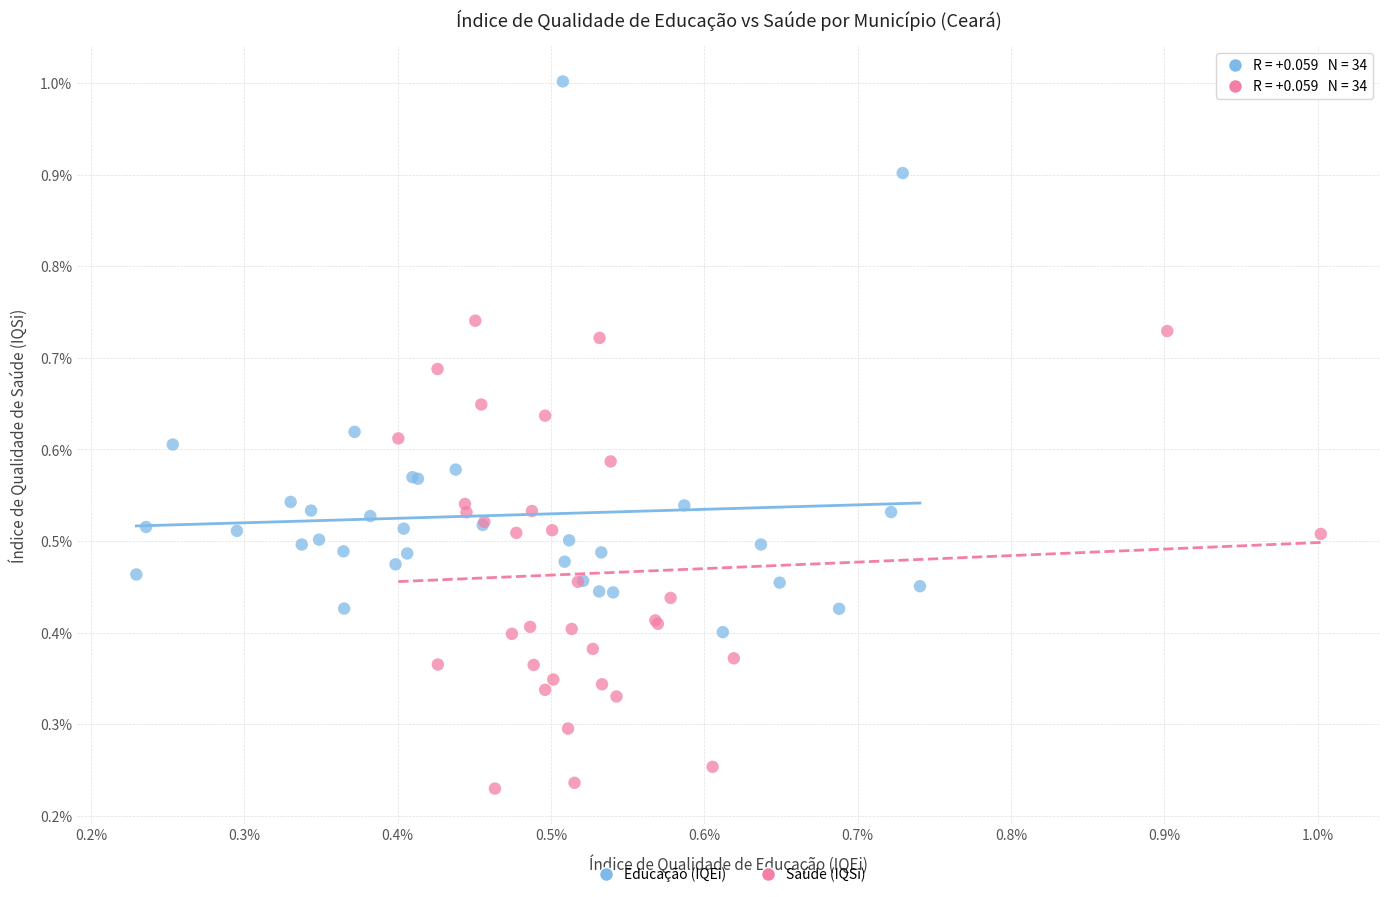

What are all the series names shown in the legend?

Educação (IQEi), Saúde (IQSi)